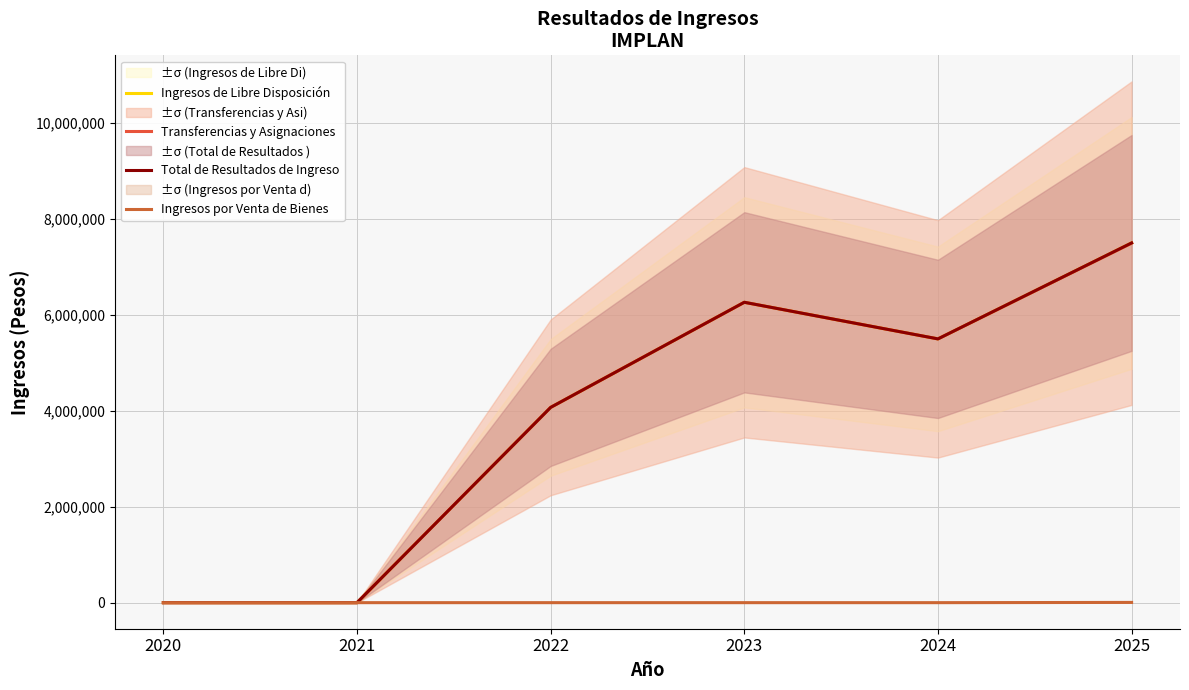

How many data points in Total de Resultados de Ingreso are above 5501614?

3